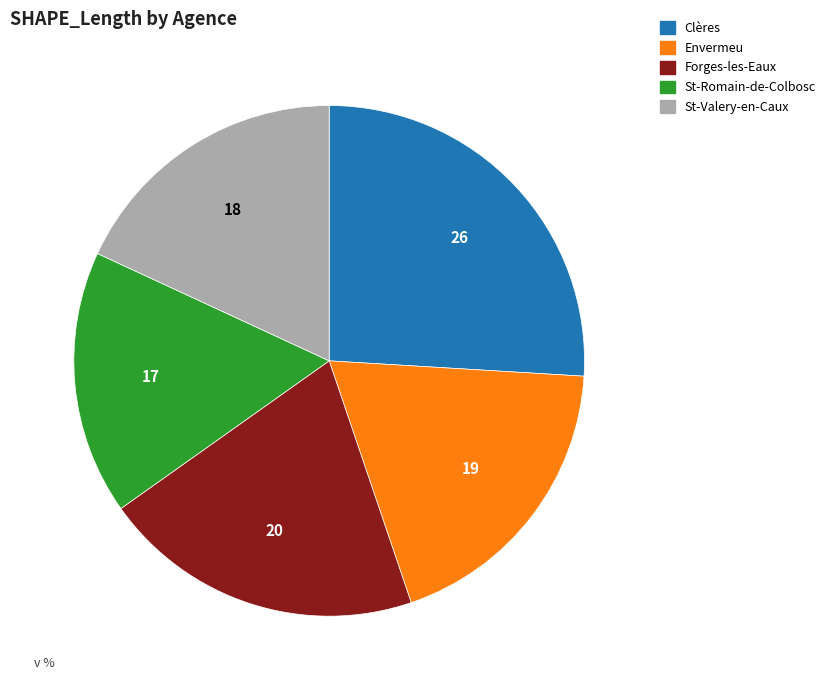

How many slices are in this pie chart?

5